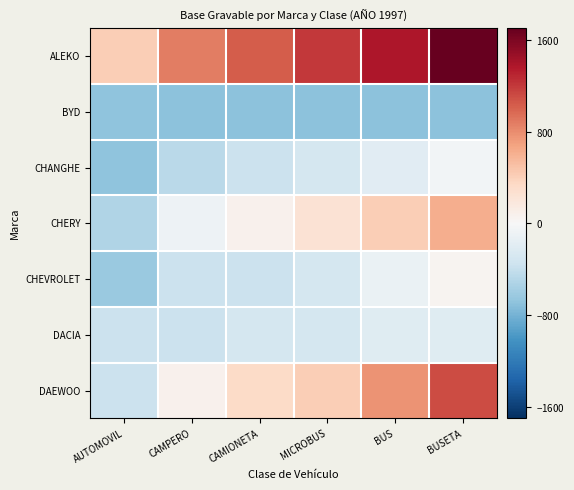

What is the difference between the highest and lowest values at MICROBUS?

1900.0